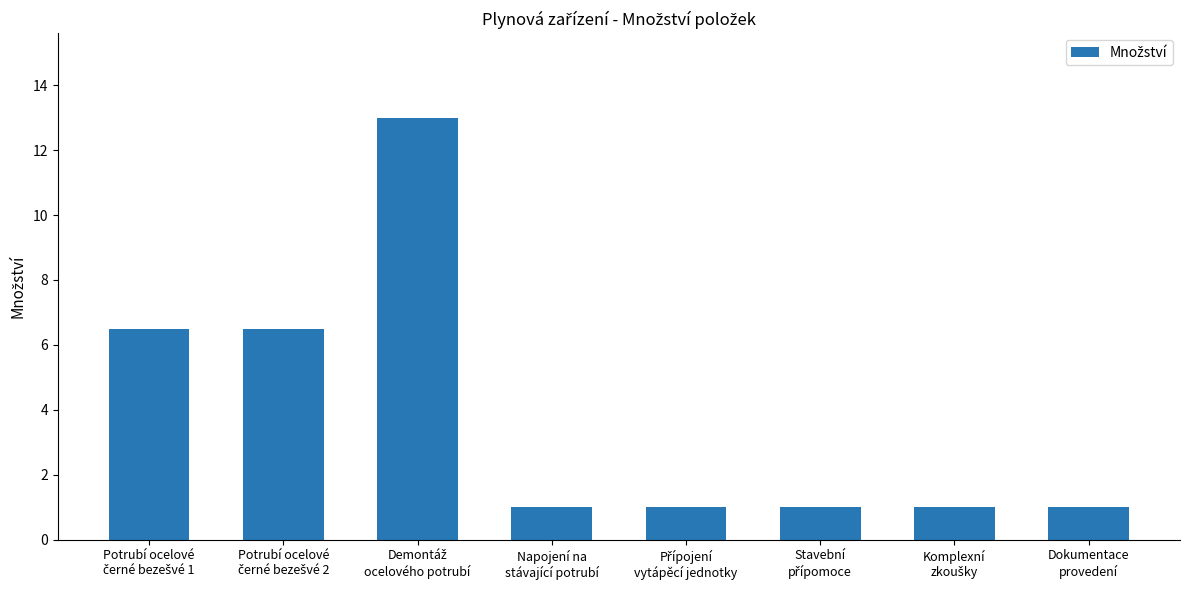

What is the difference between the second highest and second lowest values?

5.5